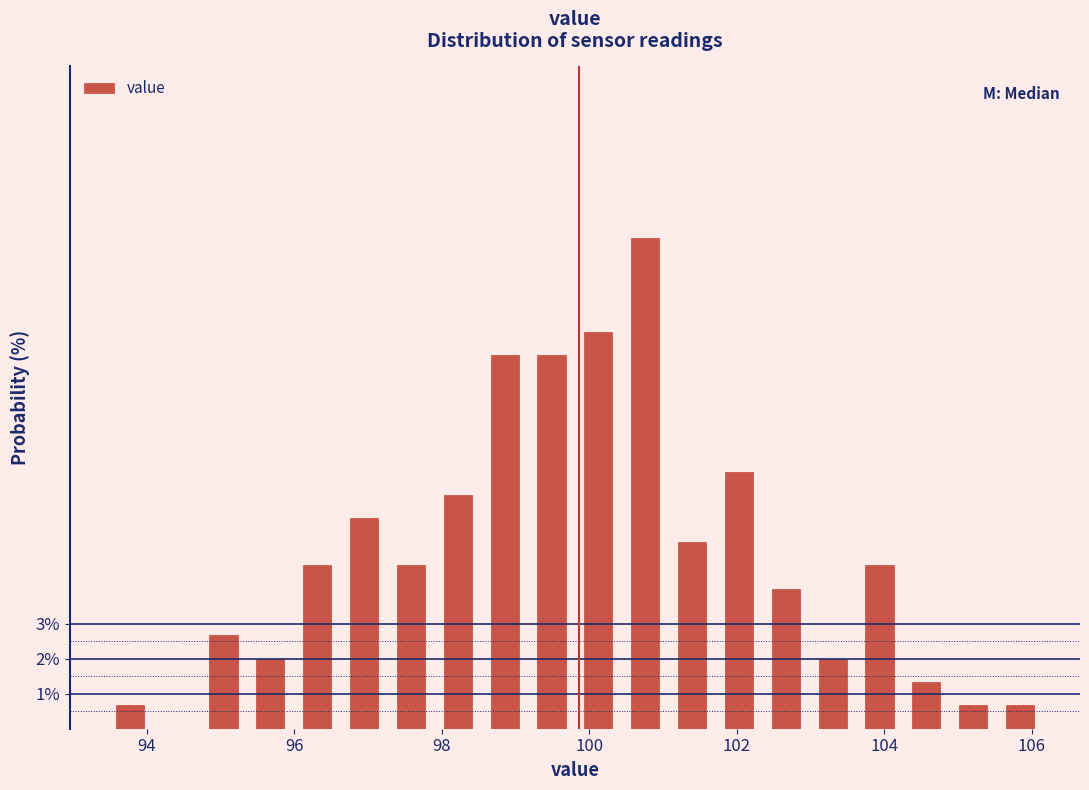

Around what value on the x-axis is the tallest bar? Give the approximate position of its centre, as read against the axis.

100.8